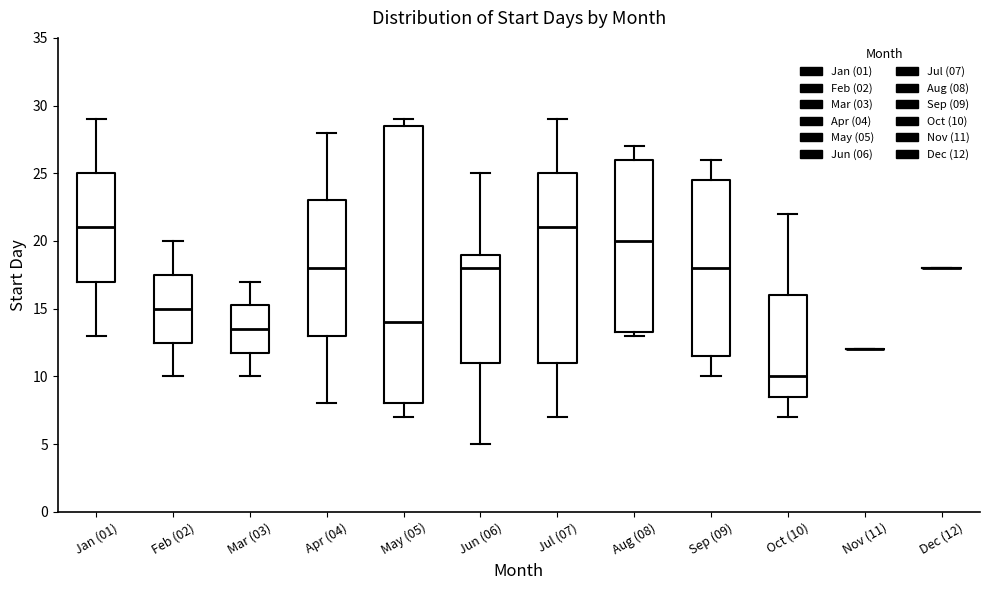

Reading left to right, transcribe this box plot: for each box, give where its median line is, the range the box spans, and where its two whiskers end, as read against the y-axis. The values are not printed on the chart, so give them approximately, as read against the axis.

Jan (01): median 21.0, box 17.0 to 25.0, whiskers 13.0 to 29.0
Feb (02): median 15.0, box 12.5 to 17.5, whiskers 10.0 to 20.0
Mar (03): median 13.5, box 12.0 to 15.5, whiskers 10.0 to 17.0
Apr (04): median 18.0, box 13.0 to 23.0, whiskers 8.0 to 28.0
May (05): median 14.0, box 8.0 to 28.5, whiskers 7.0 to 29.0
Jun (06): median 18.0, box 11.0 to 19.0, whiskers 5.0 to 25.0
Jul (07): median 21.0, box 11.0 to 25.0, whiskers 7.0 to 29.0
Aug (08): median 20.0, box 13.5 to 26.0, whiskers 13.0 to 27.0
Sep (09): median 18.0, box 11.5 to 24.5, whiskers 10.0 to 26.0
Oct (10): median 10.0, box 8.5 to 16.0, whiskers 7.0 to 22.0
Nov (11): box collapsed to a line at 12.0, whiskers 12.0 to 12.0
Dec (12): box collapsed to a line at 18.0, whiskers 18.0 to 18.0